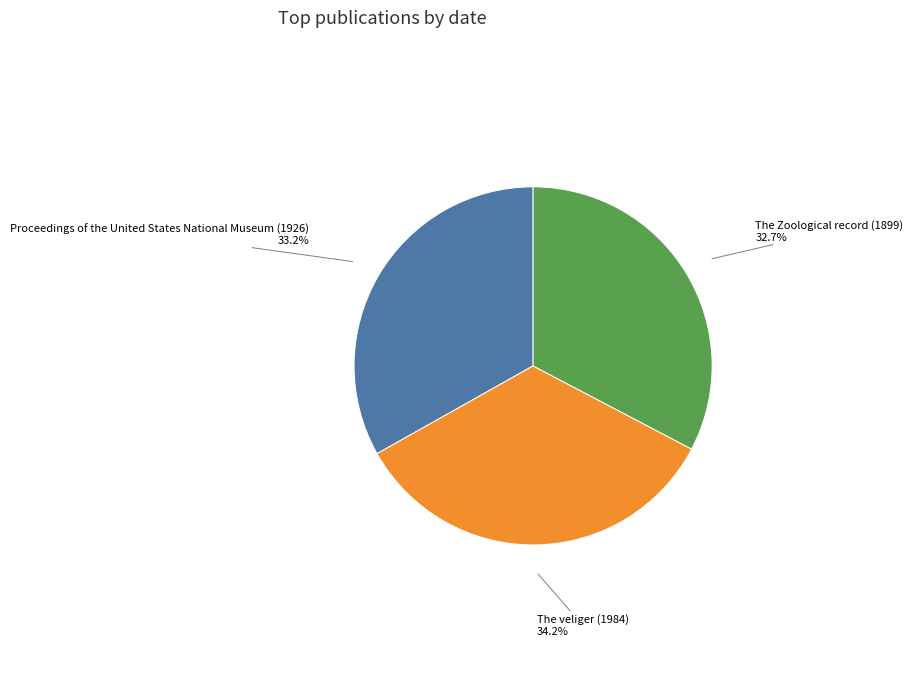

What is the largest slice in the pie chart?

The veliger (1984)